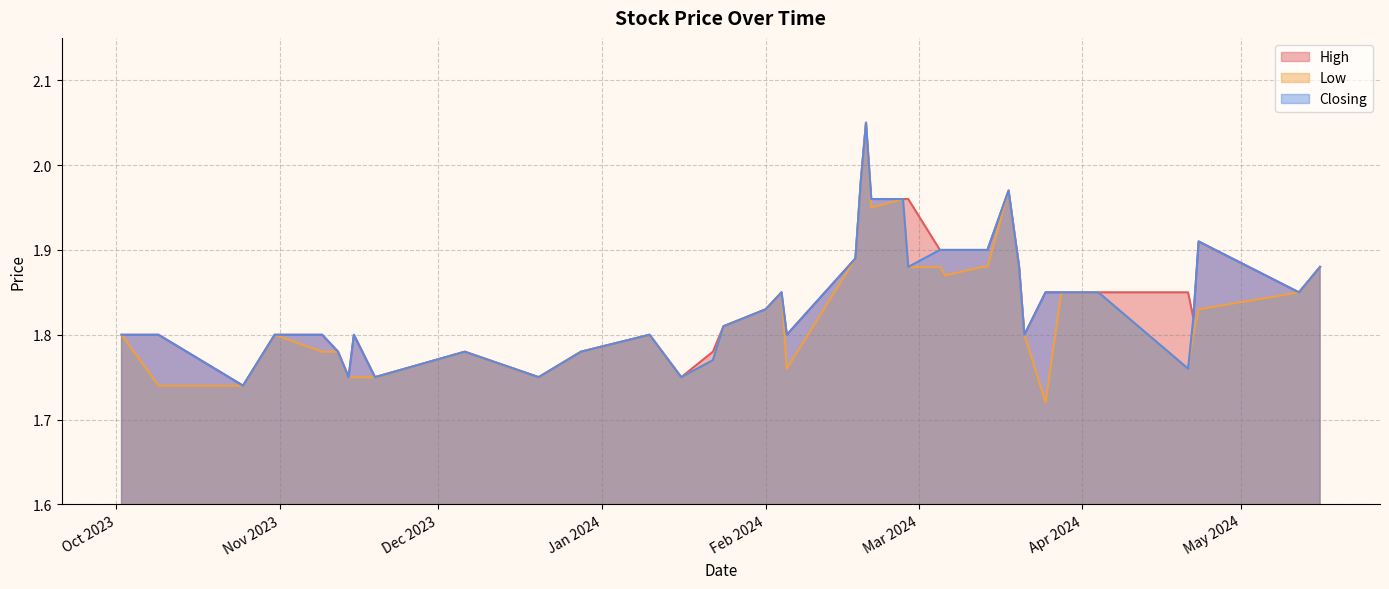

At 21/03/2024, list the series in order from smallest to largest.

High, Low, Closing